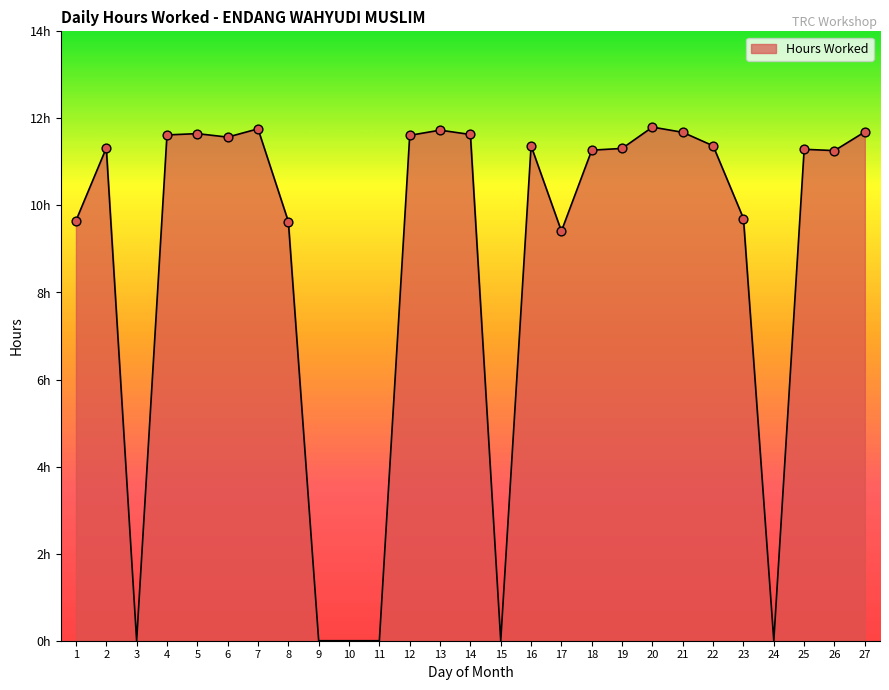

Which has a higher value, 18 or 24?

18